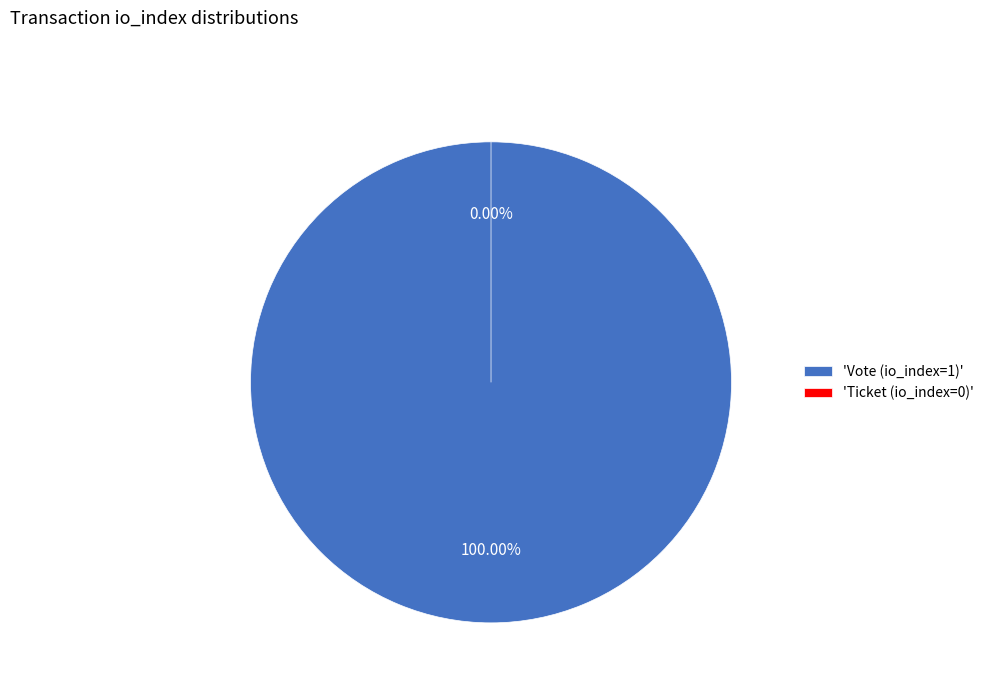

Is the sum of Vote (io_index=1) and Ticket (io_index=0) greater than half?

Yes